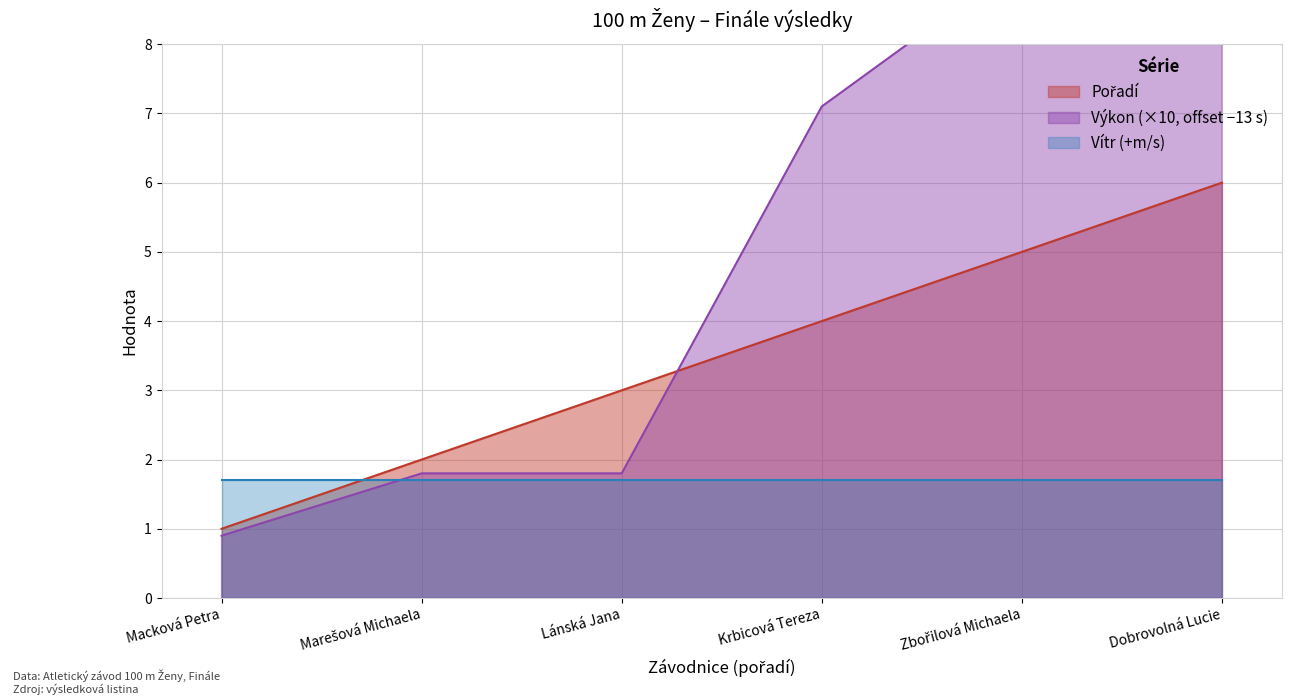

Where do Výkon and Pořadí first cross each other?

Lánská Jana and Krbicová Tereza